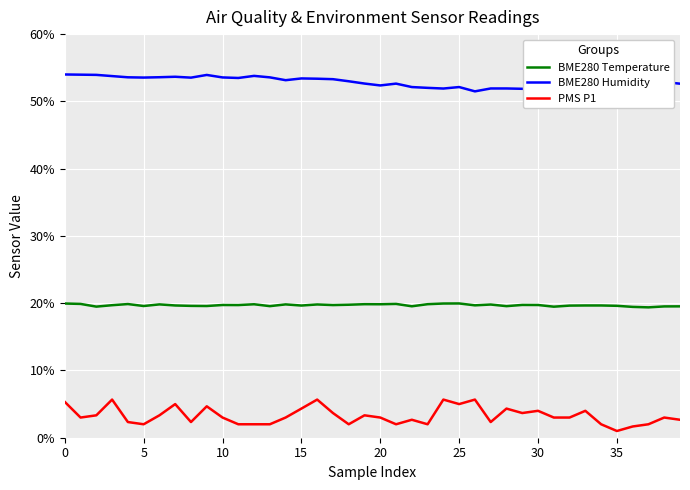

How many lines are shown in the chart?

3